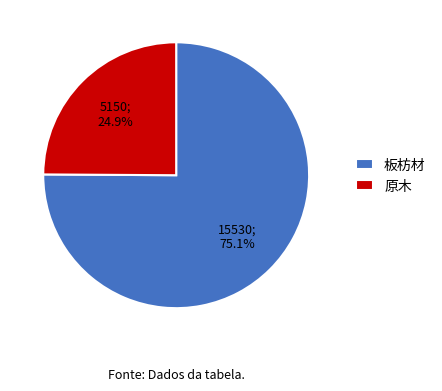

Is 板枋材 the majority of the pie?

Yes